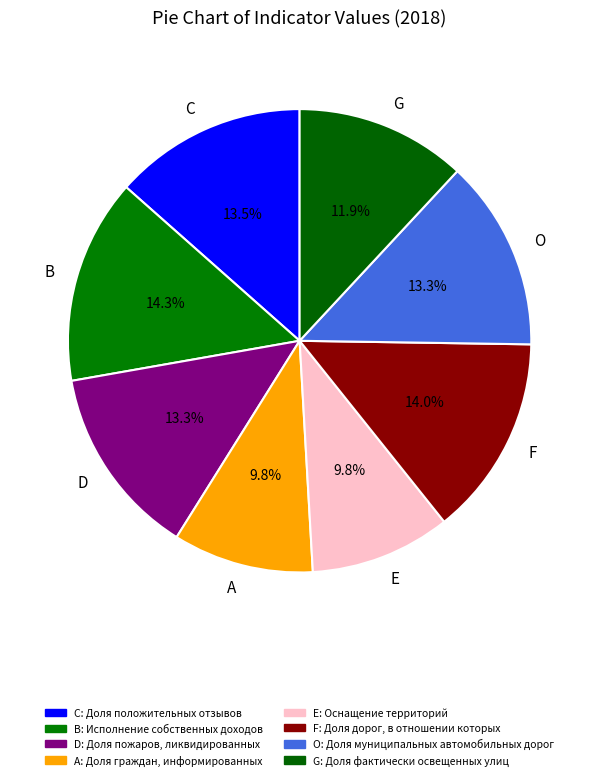

How many segments does this pie chart have?

8